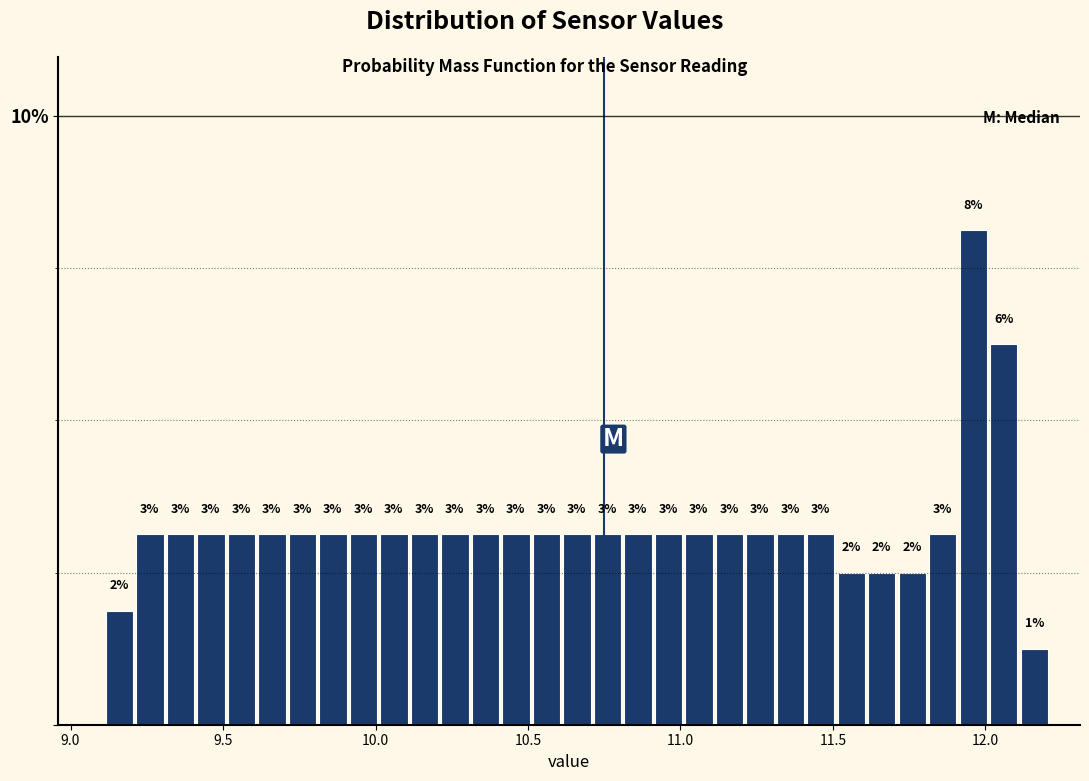

Read against the x-axis, roughly where is the centre of the tallest bar?

11.95